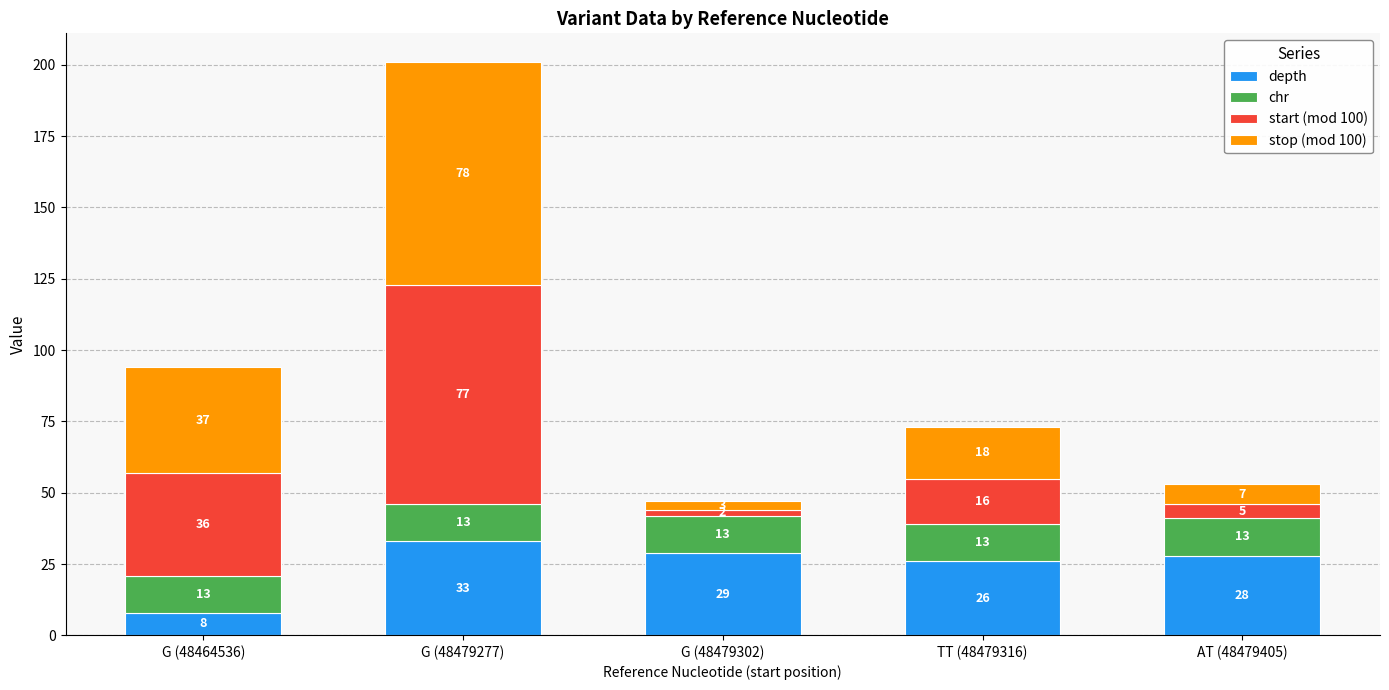

True or false: depth has a value of 29 at G (48479302).

True